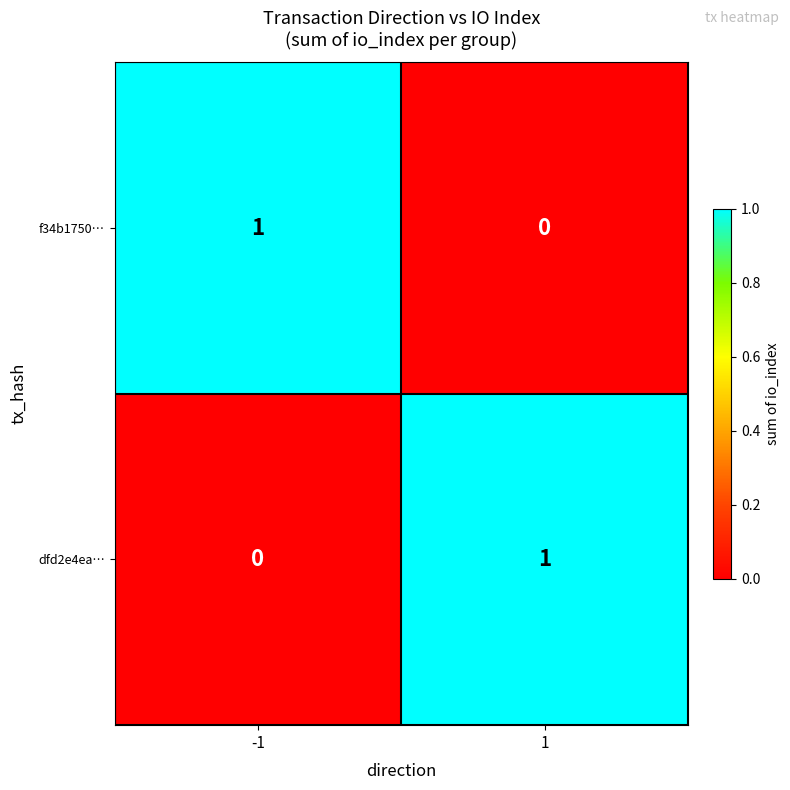

Is it true that f34b1750… equals 1 at -1?

True